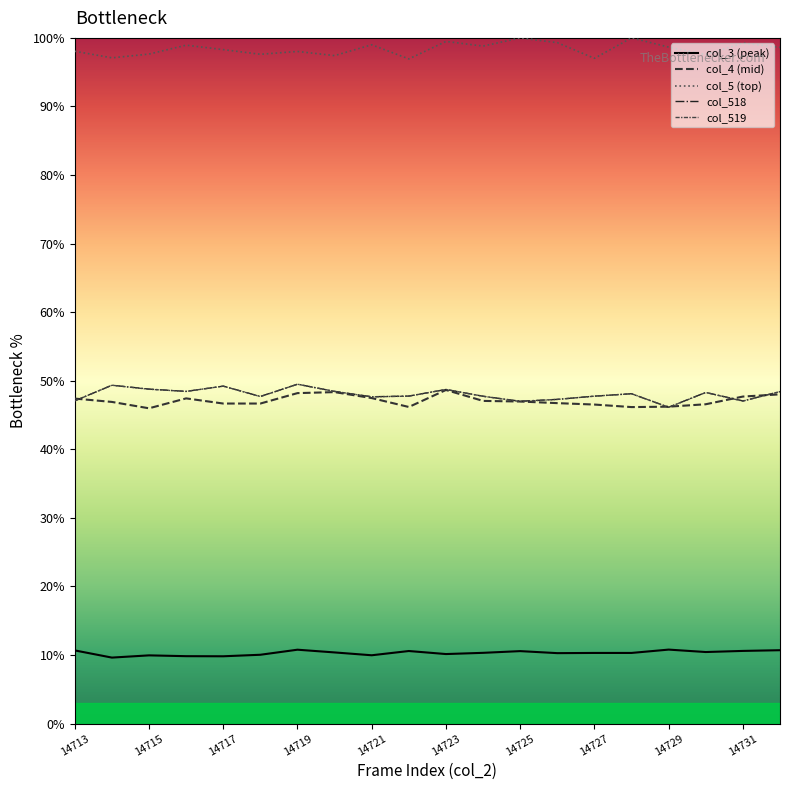

Does the chart display data point markers on the line(s)?

No